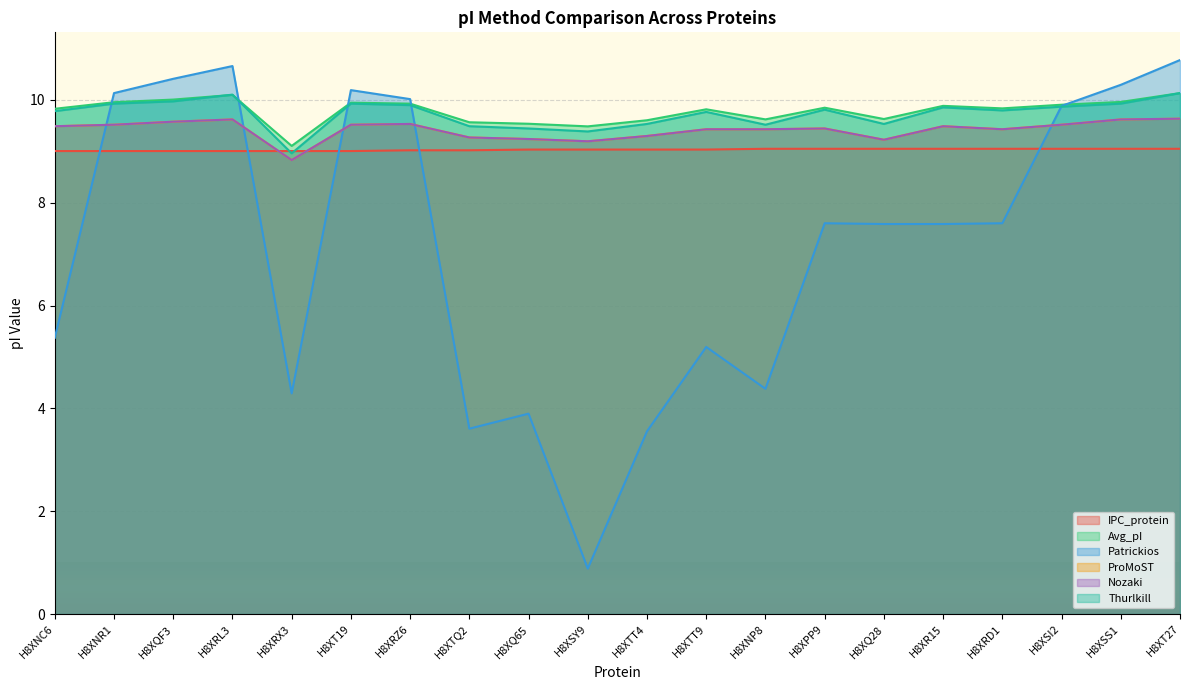

What are all the series names shown in the legend?

IPC_protein, Avg_pI, Patrickios, ProMoST, Nozaki, Thurlkill